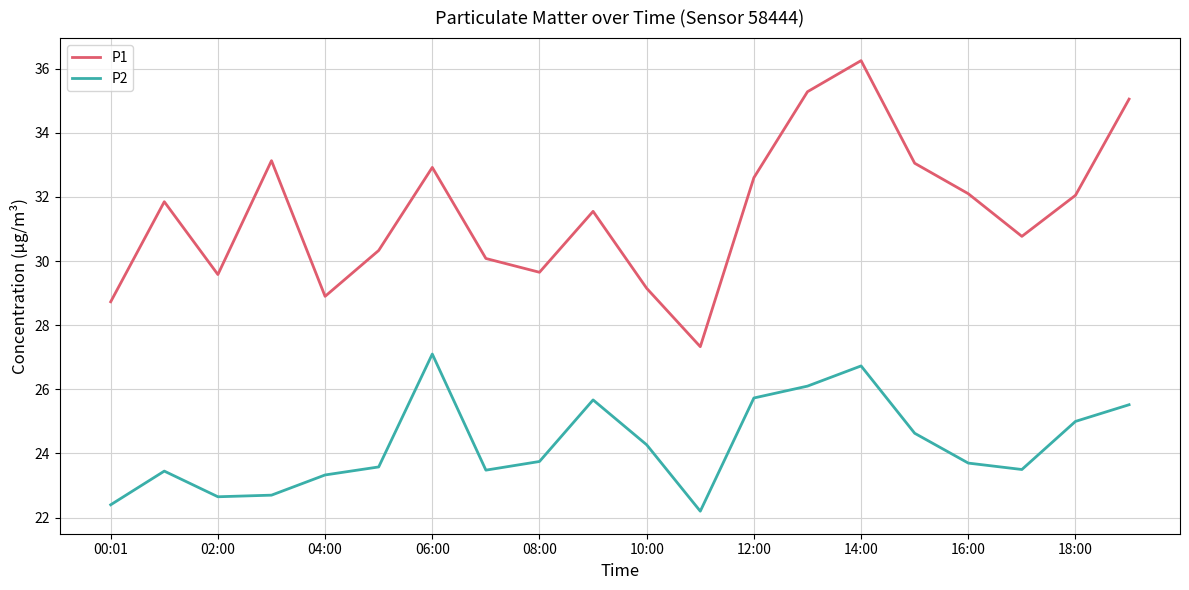

Rank the series by their average value, from highest to lowest.

P1, P2